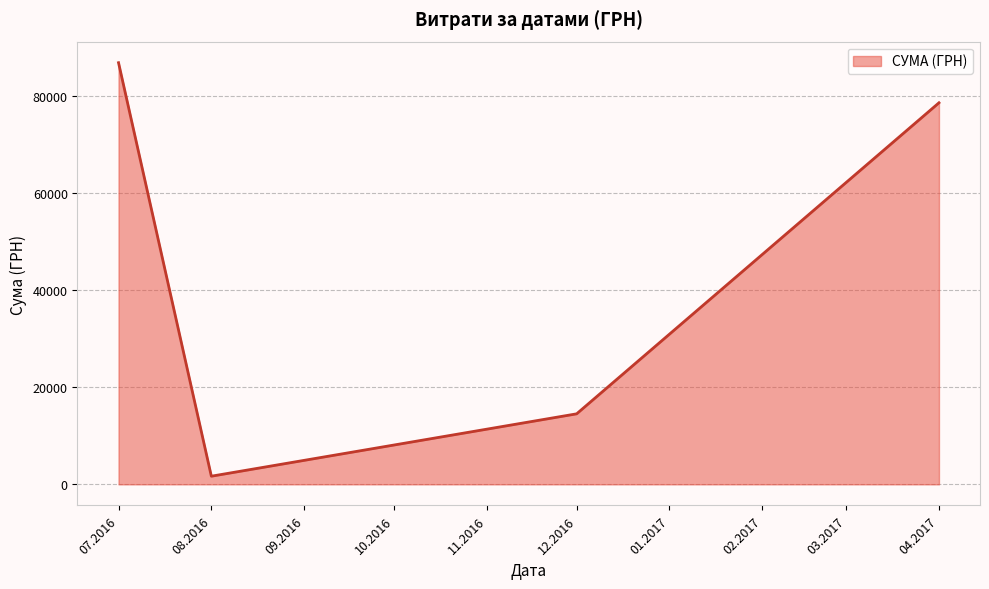

How many lines are shown in the chart?

1